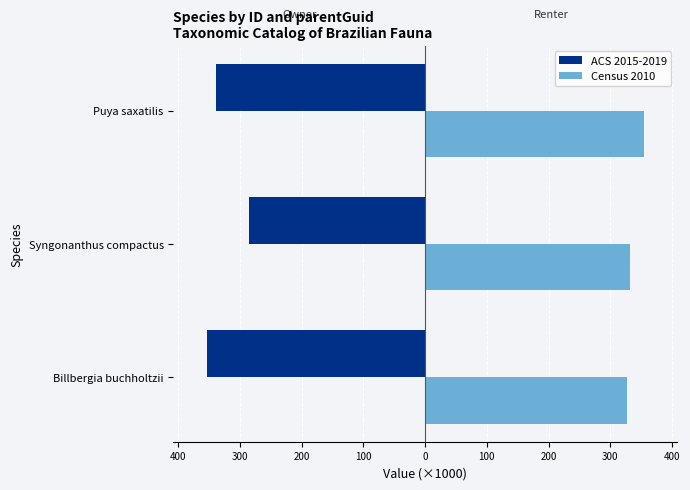

What are all the series names shown in the legend?

ACS 2015-2019, Census 2010